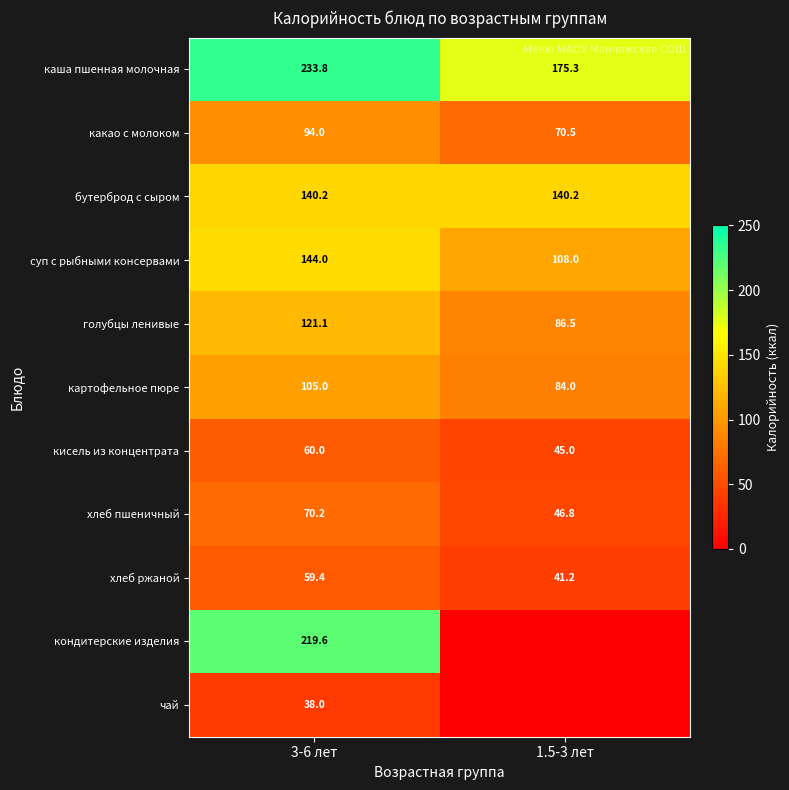

At which category is the sum across all series the highest?

3-6 лет